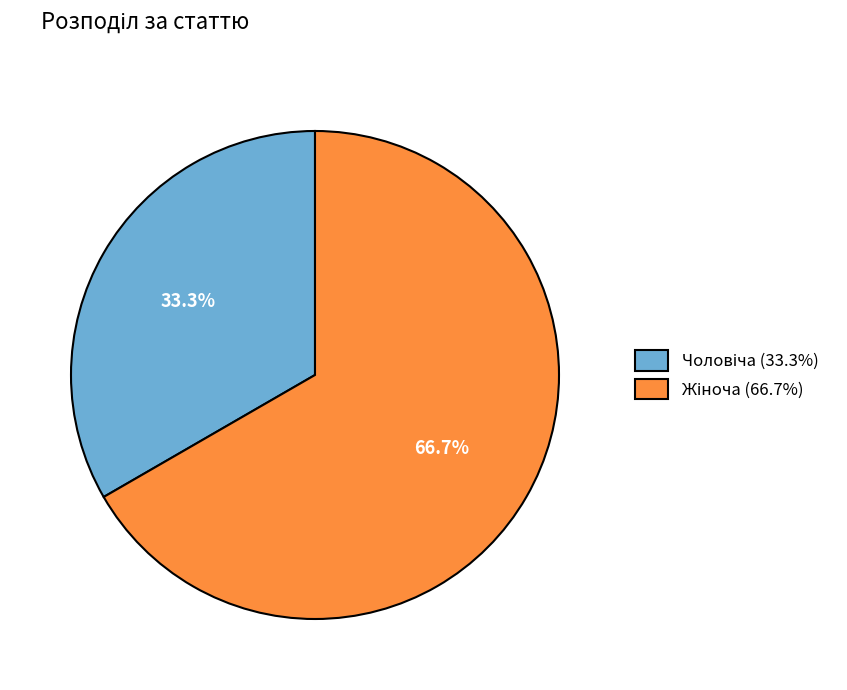

Is there a majority slice in this chart?

Yes